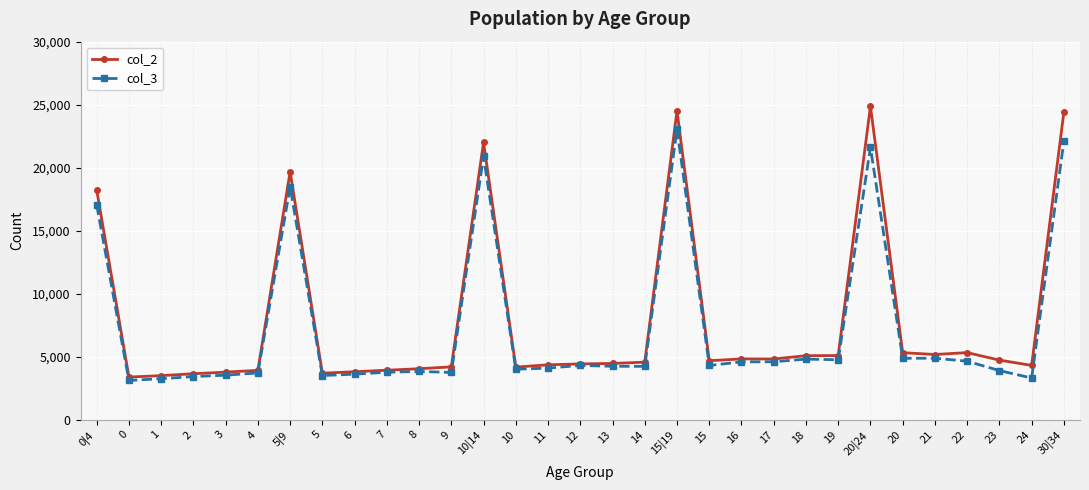

Which series has the largest range (max minus min)?

col_2